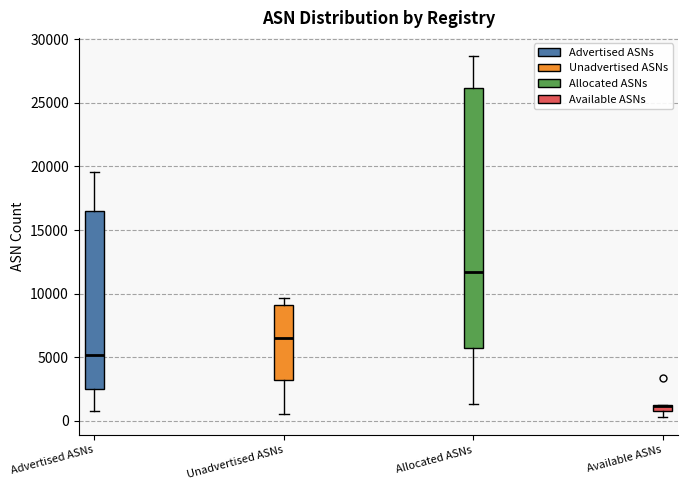

Which box is the tallest, from its lower edge to its upper edge?

Allocated ASNs